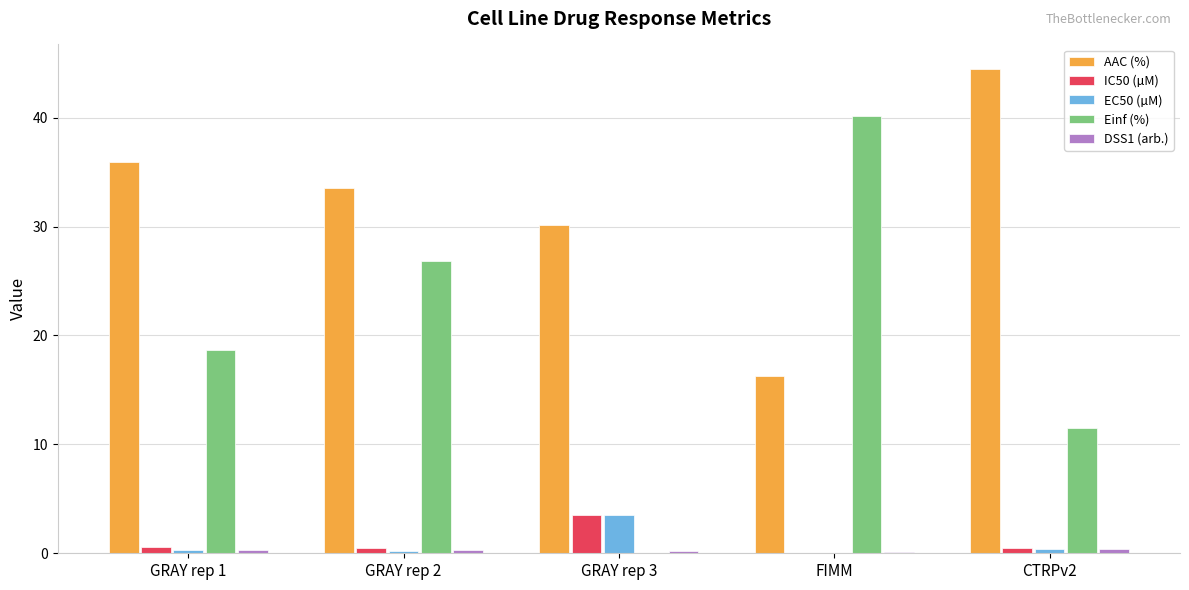

The value of Einf (%) at GRAY rep 1 is 24.6. True or false?

False